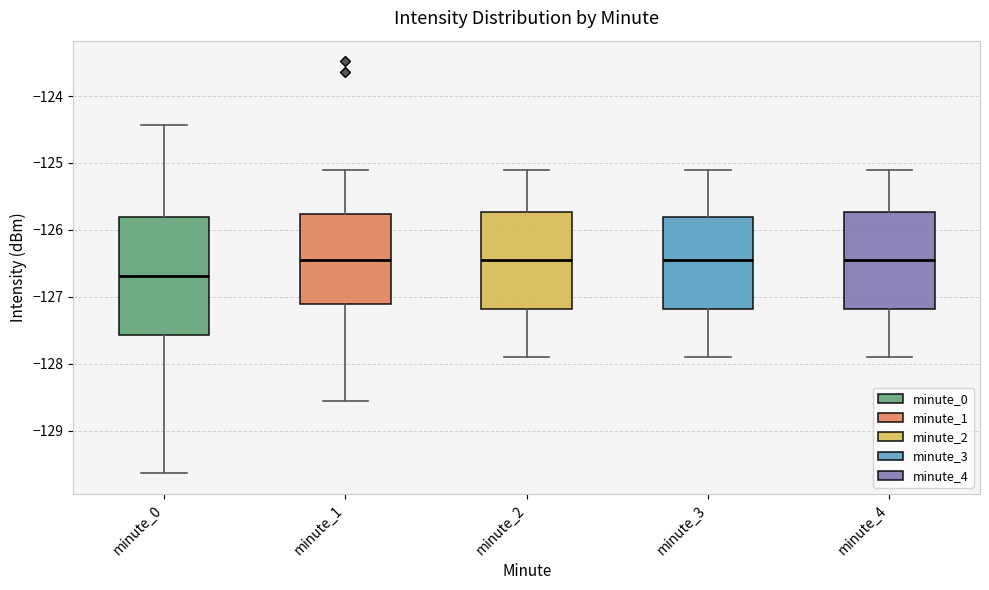

Reading left to right, transcribe this box plot: for each box, give where its median line is, the range the box spans, and where its two whiskers end, as read against the y-axis. The values are not printed on the chart, so give them approximately, as read against the axis.

minute_0: median -126.7, box -127.6 to -125.8, whiskers -129.6 to -124.4
minute_1: median -126.4, box -127.1 to -125.8, whiskers -128.6 to -125.1
minute_2: median -126.4, box -127.2 to -125.7, whiskers -127.9 to -125.1
minute_3: median -126.4, box -127.2 to -125.8, whiskers -127.9 to -125.1
minute_4: median -126.4, box -127.2 to -125.7, whiskers -127.9 to -125.1